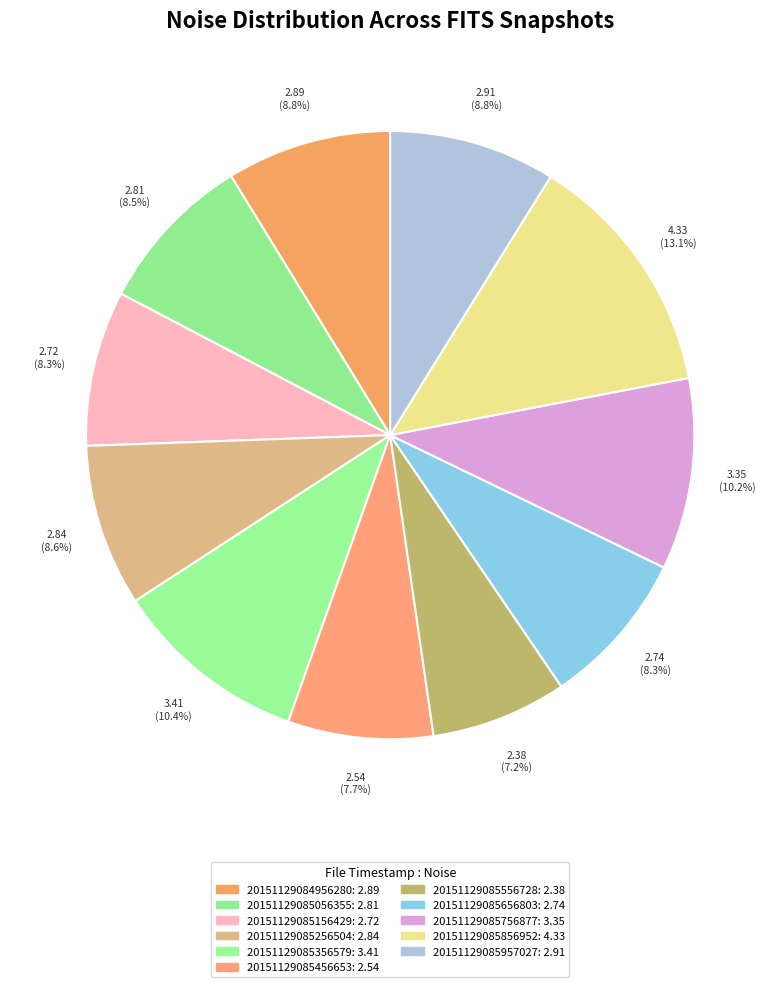

To the nearest percent, what is the difference between the 20151129084956280 and 20151129085756877 slice percentages?

1%